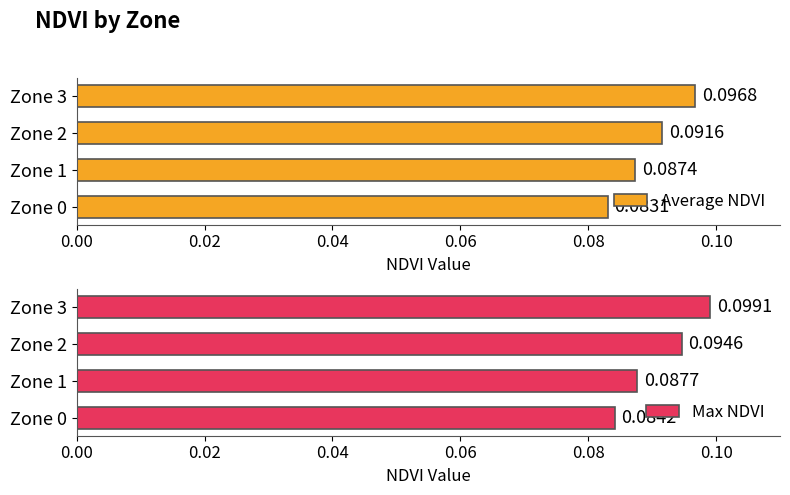

Which category has the highest value in the Average NDVI series?

Zone 3